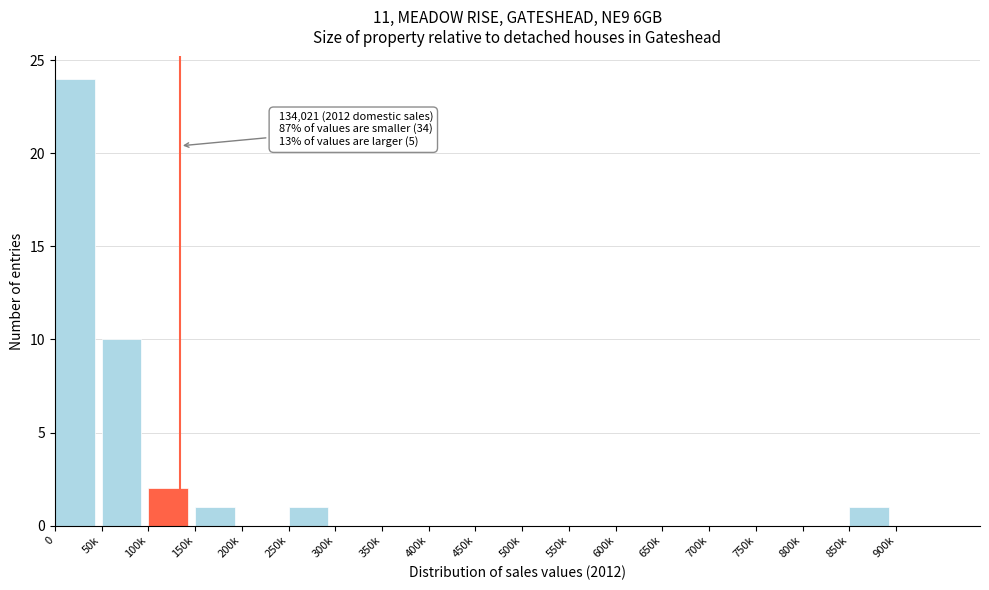

Reading right to left, extract all data points from this chart.

900k=0	850k=1	800k=0	750k=0	700k=0	650k=0	600k=0	550k=0	500k=0	450k=0	400k=0	350k=0	300k=0	250k=1	200k=0	150k=1	100k=2	50k=10	0=24